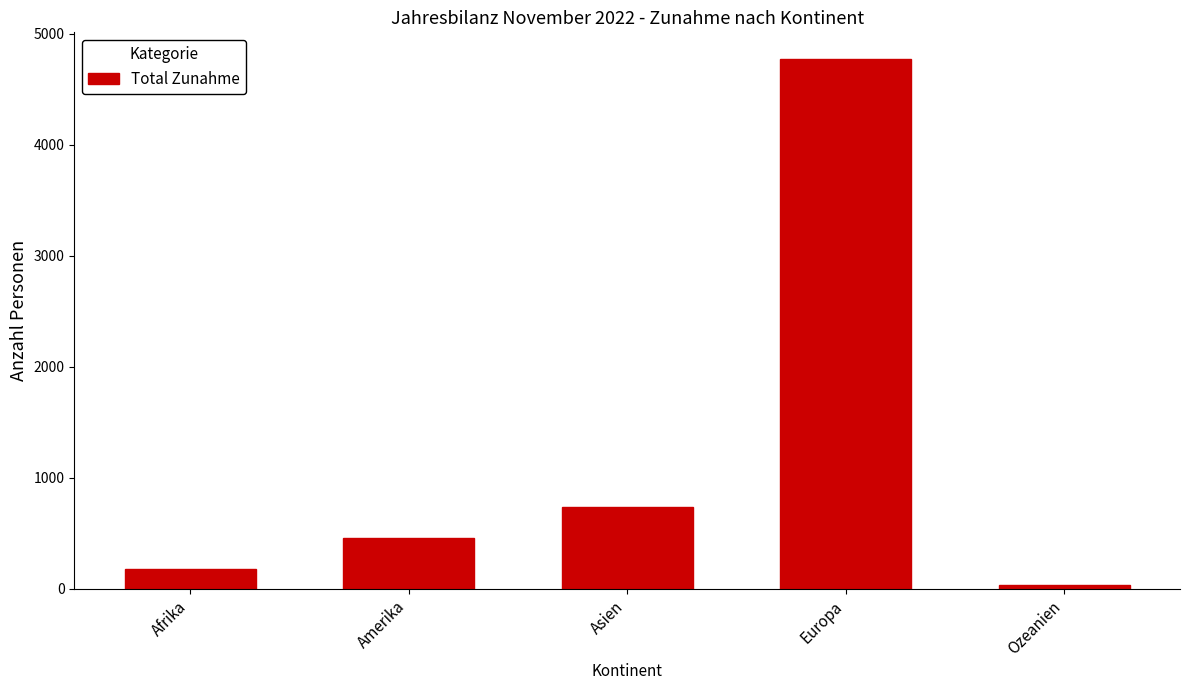

What is the maximum value shown in the chart?

4776